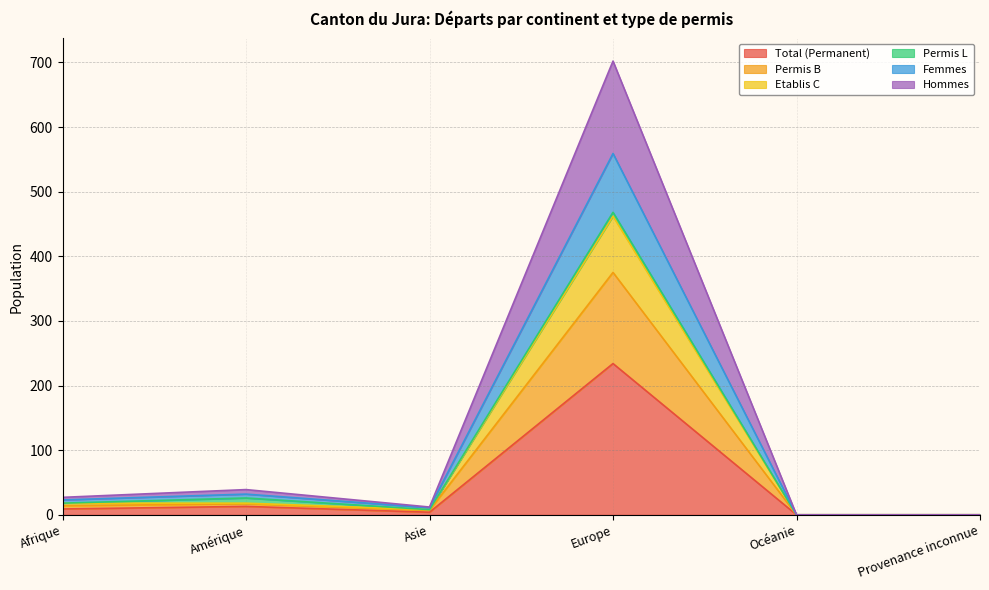

What is the value of the Permis B point at the 1st from the left?

18